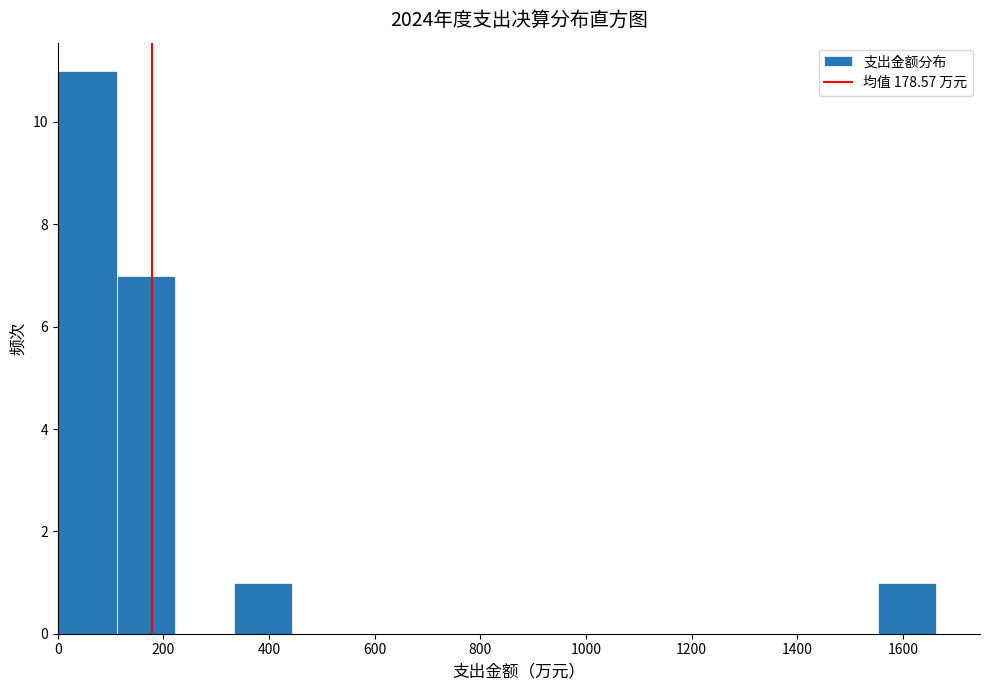

Which range on the x-axis has the tallest bar?

0 to 120